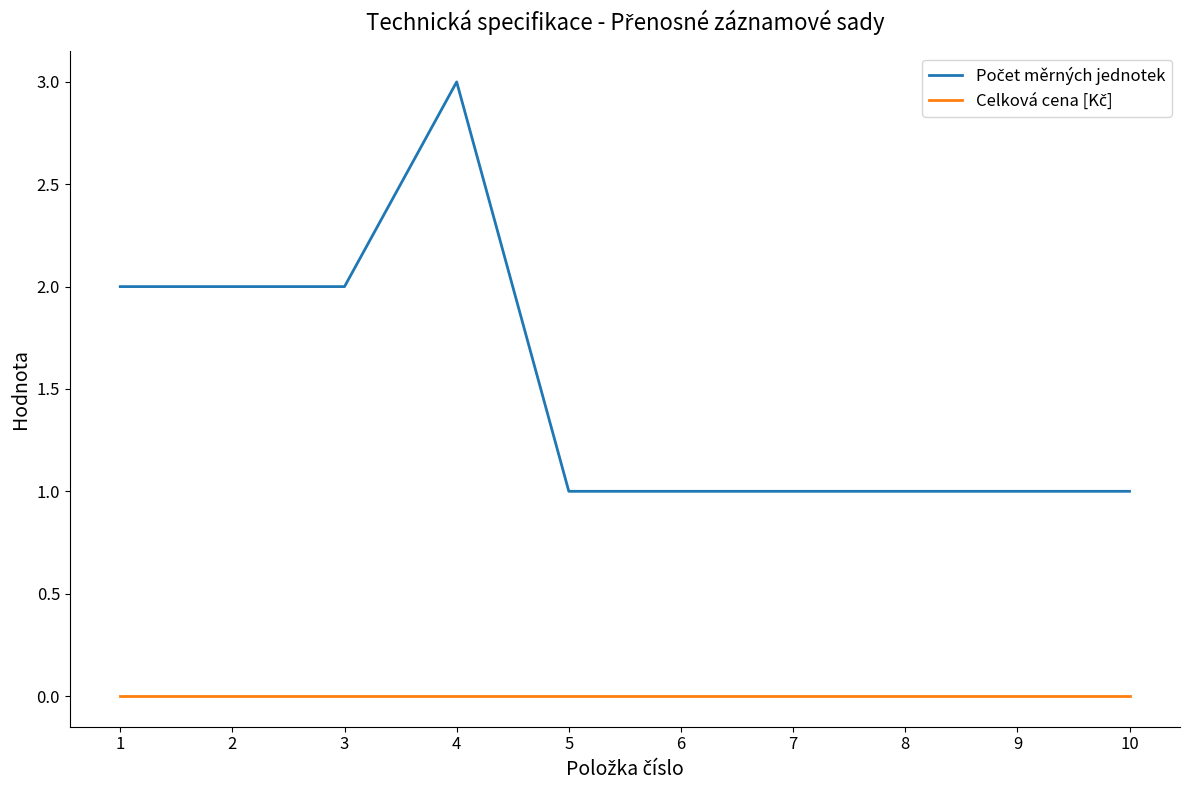

What is the greatest value displayed?

3